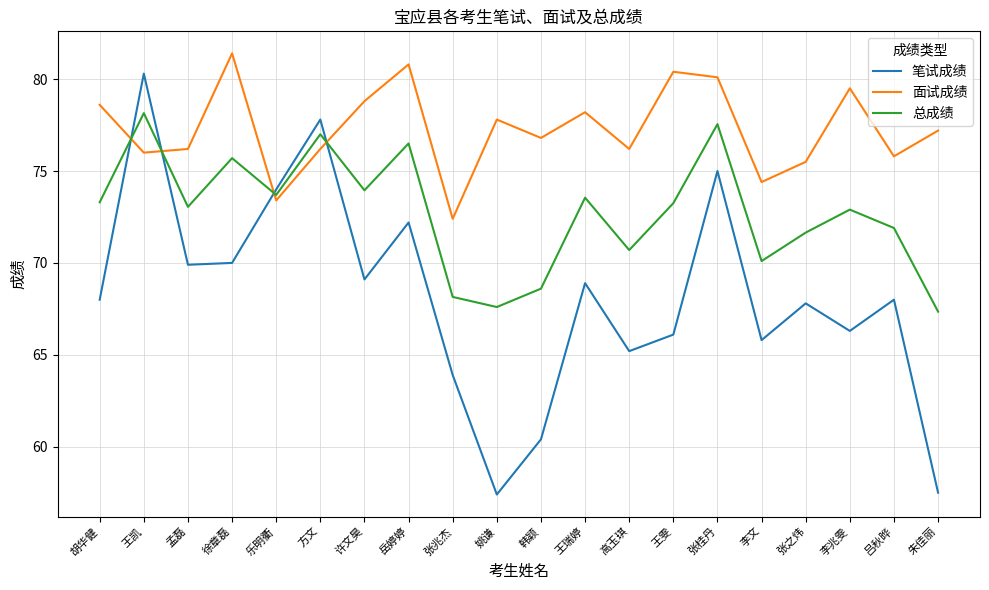

How many categories are shown in the chart?

20